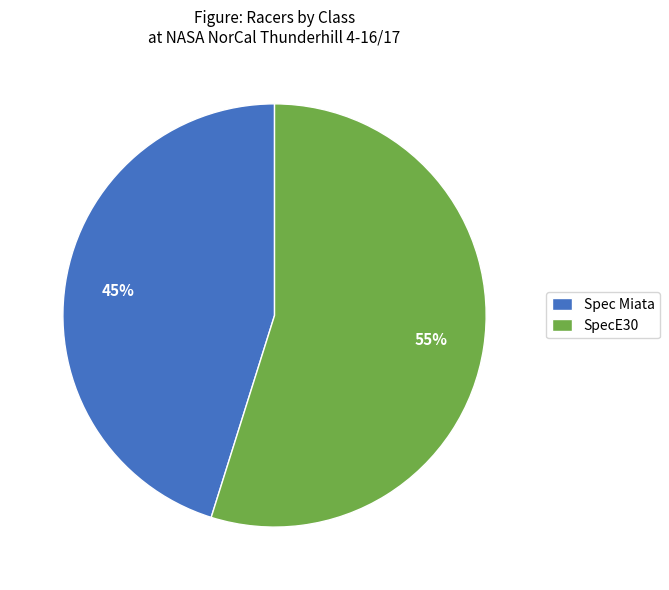

Which slice represents more than half of the pie?

SpecE30